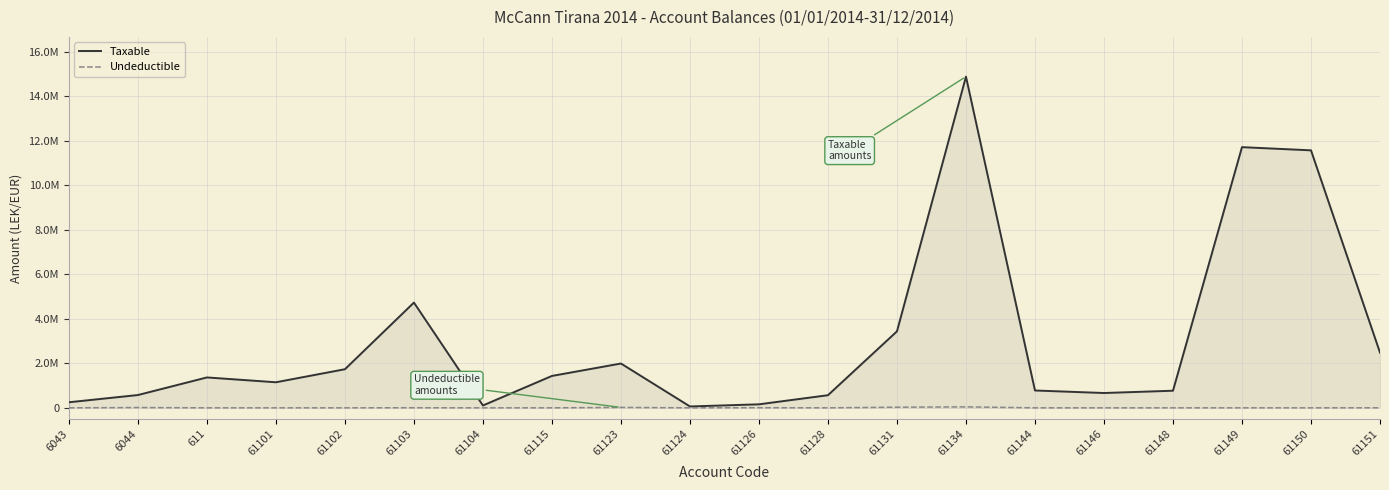

What are all the series names shown in the legend?

Taxable, Undeductible